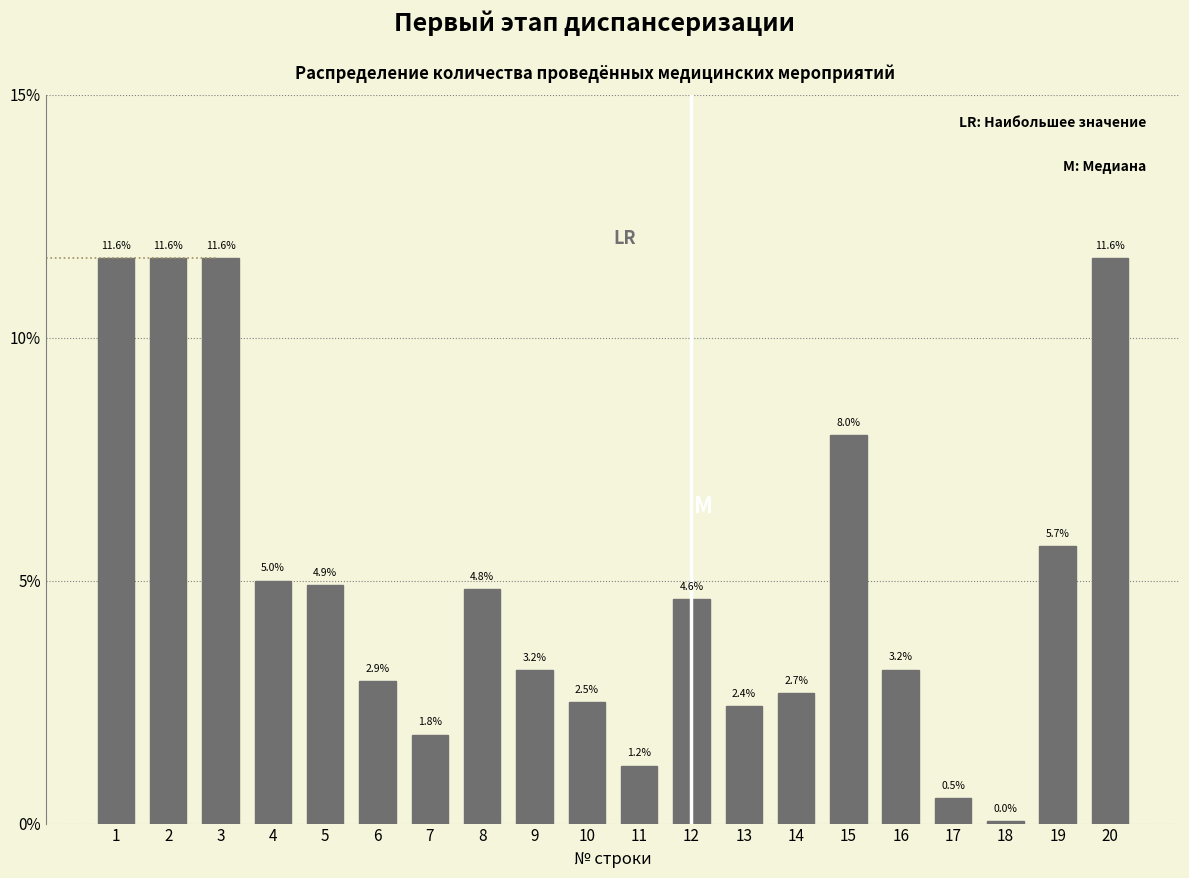

What is the value of the 17th bar from the left?

0.5